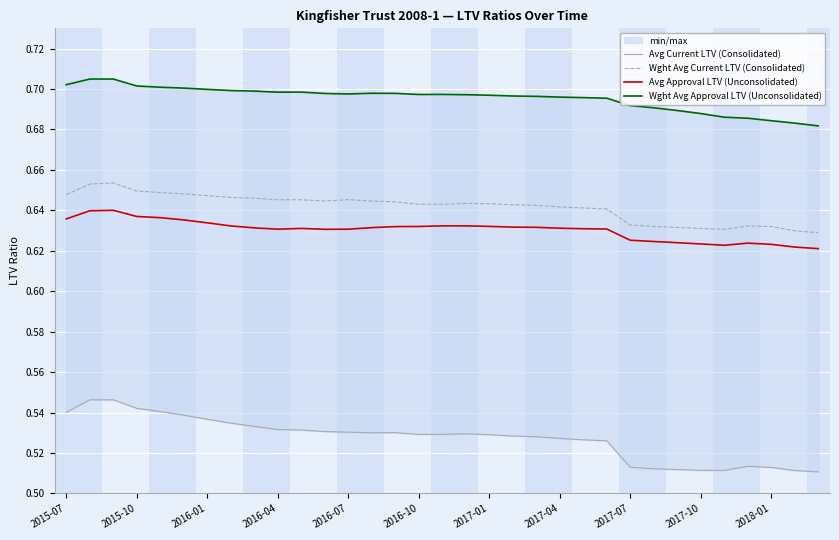

True or false: Wght Avg Current LTV (Consolidated) and Avg Approval LTV (Unconsolidated) cross at least once.

False